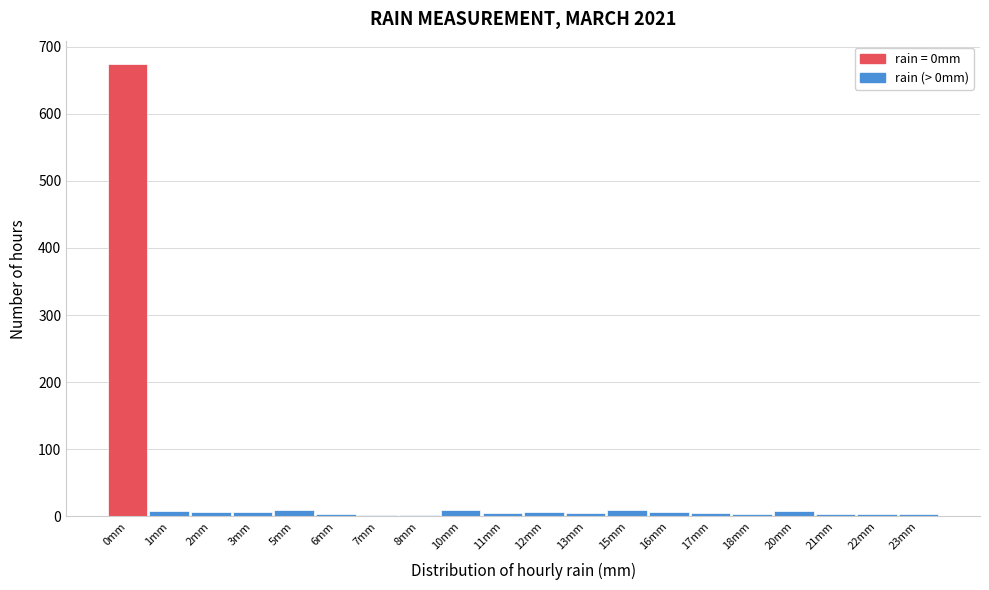

What is the sum of all values?

778